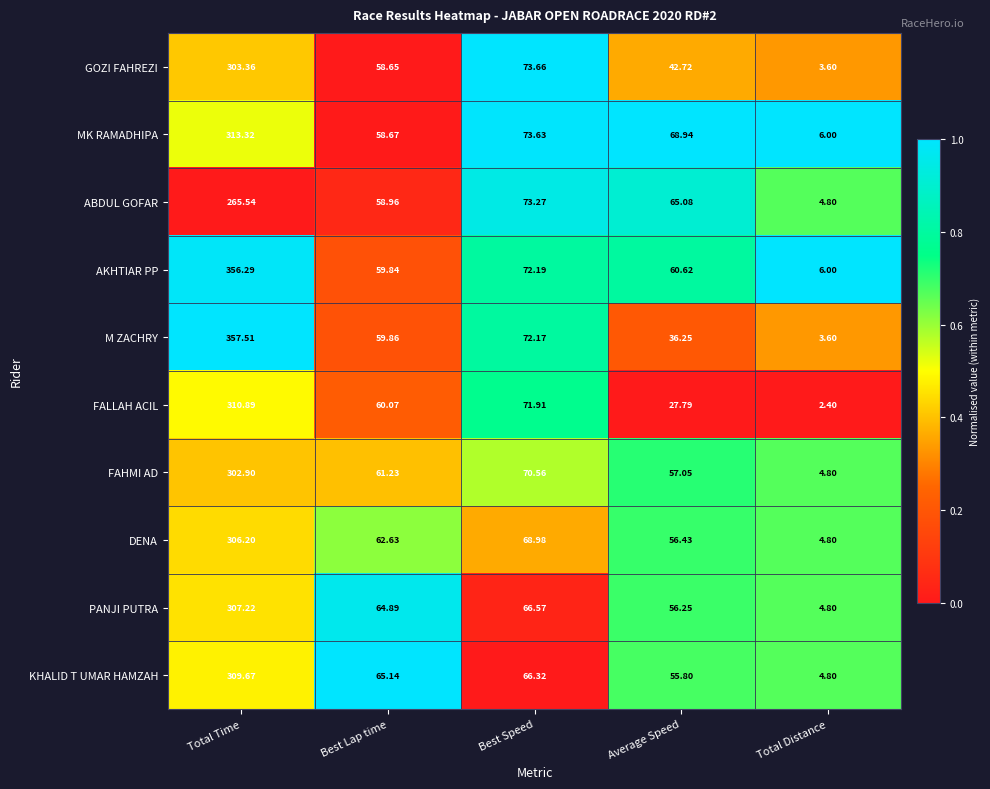

At which label does PANJI PUTRA reach its minimum?

Total Distance